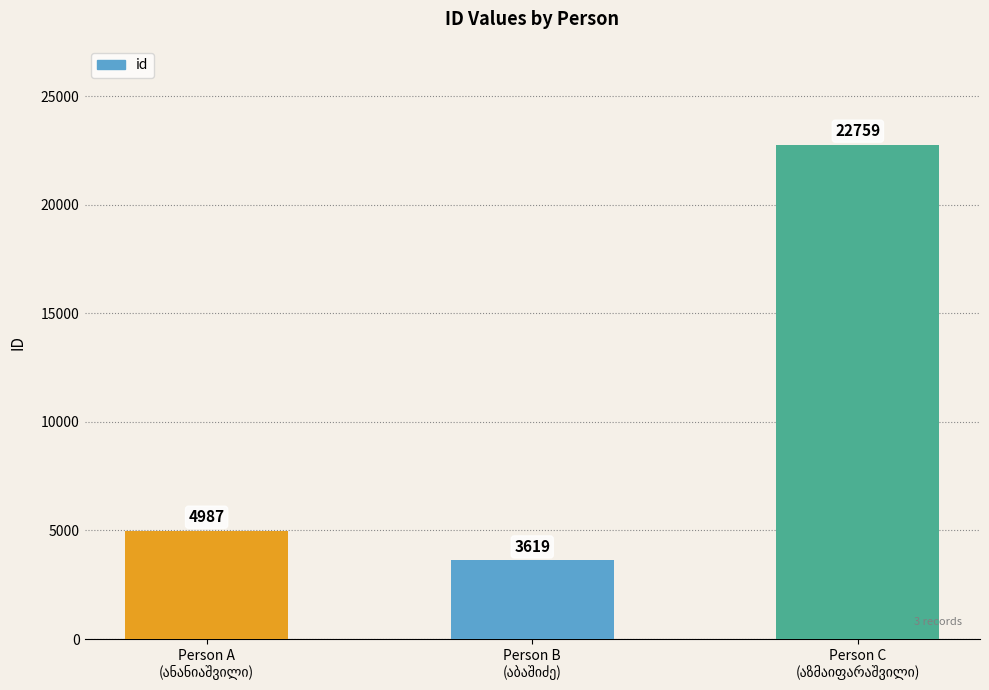

Reading right to left, transcribe all the data shown in this chart.

22759	3619	4987